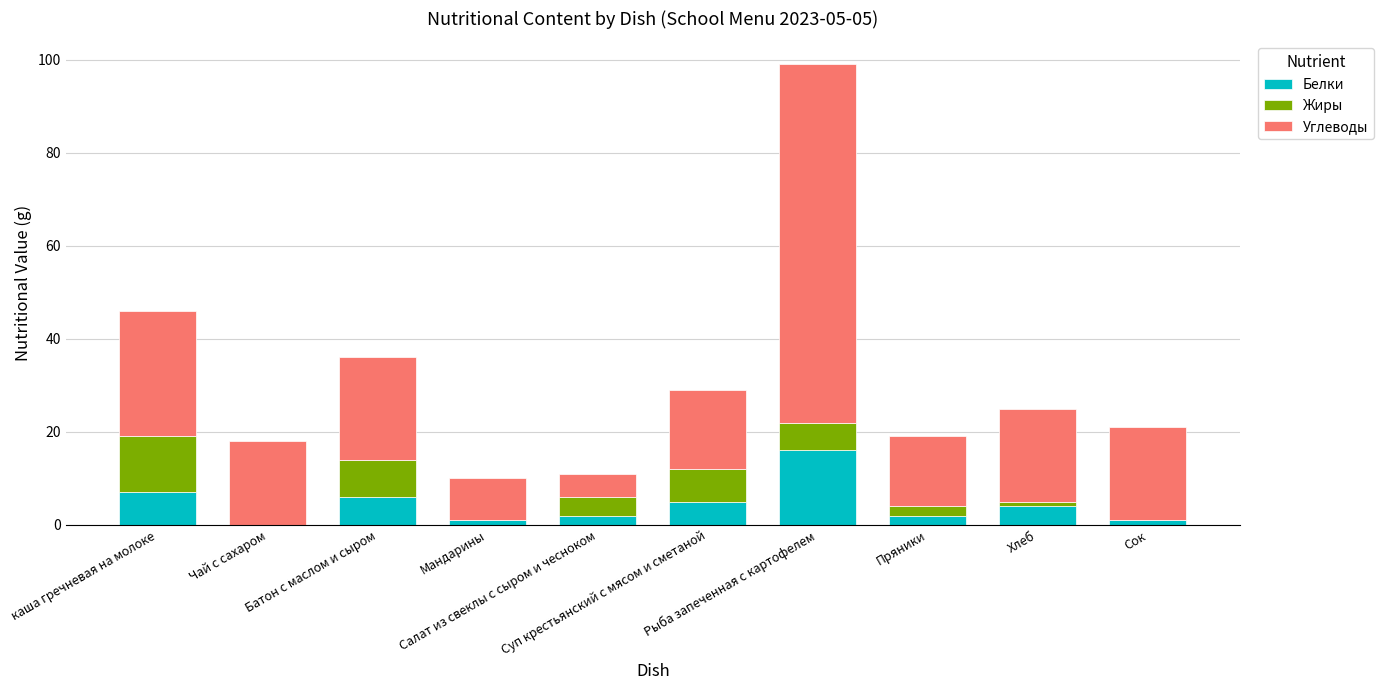

What is the maximum value for Белки?

16